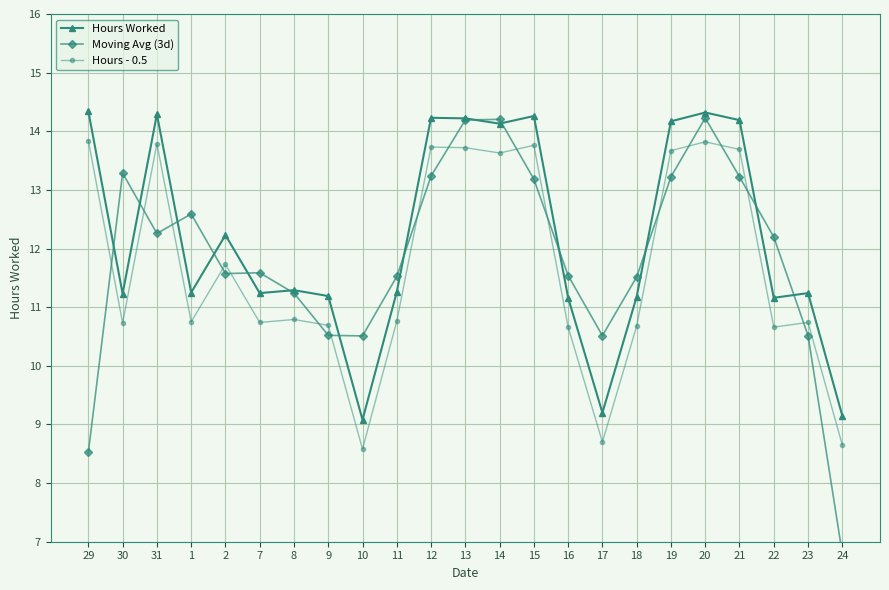

What is the minimum value shown in the chart?

6.8